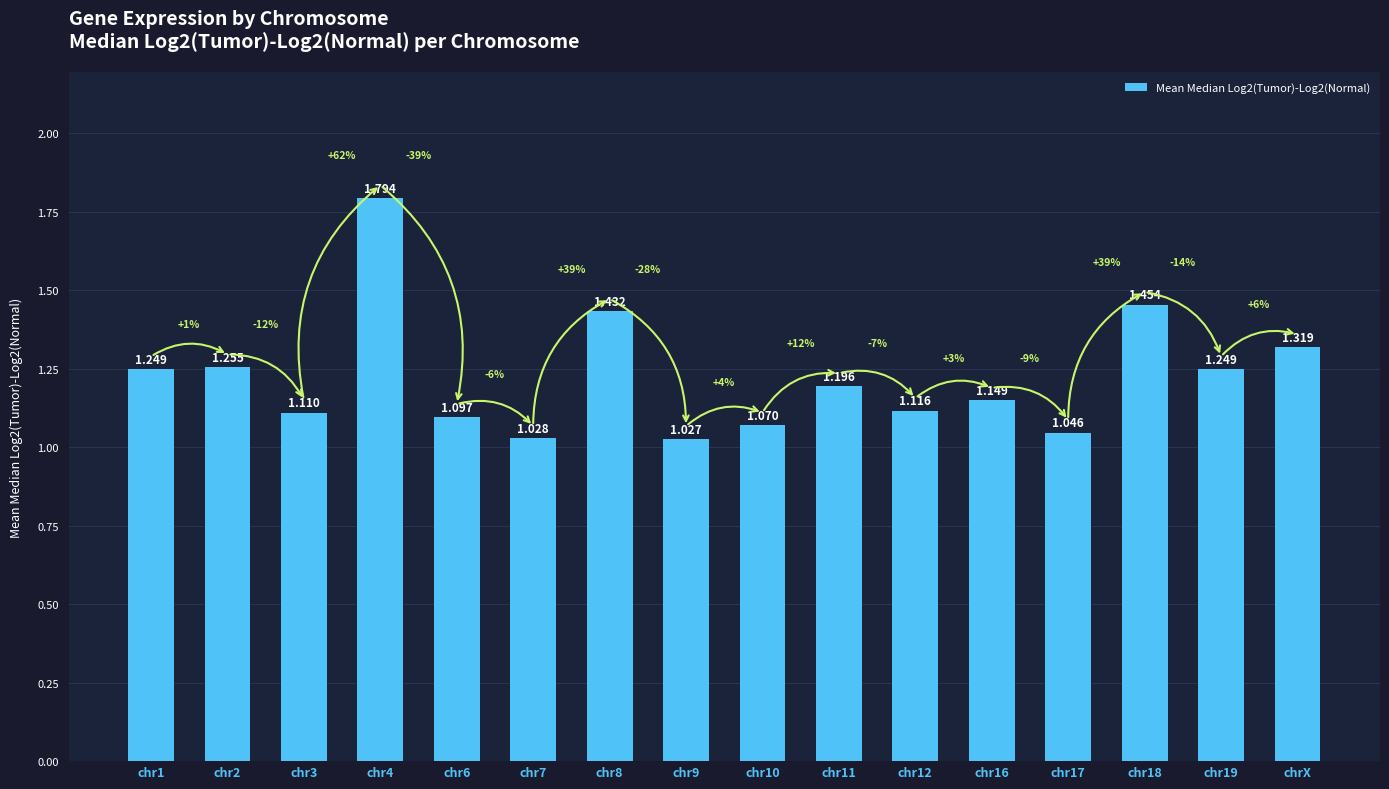

What is the difference between the maximum and minimum values?

0.8